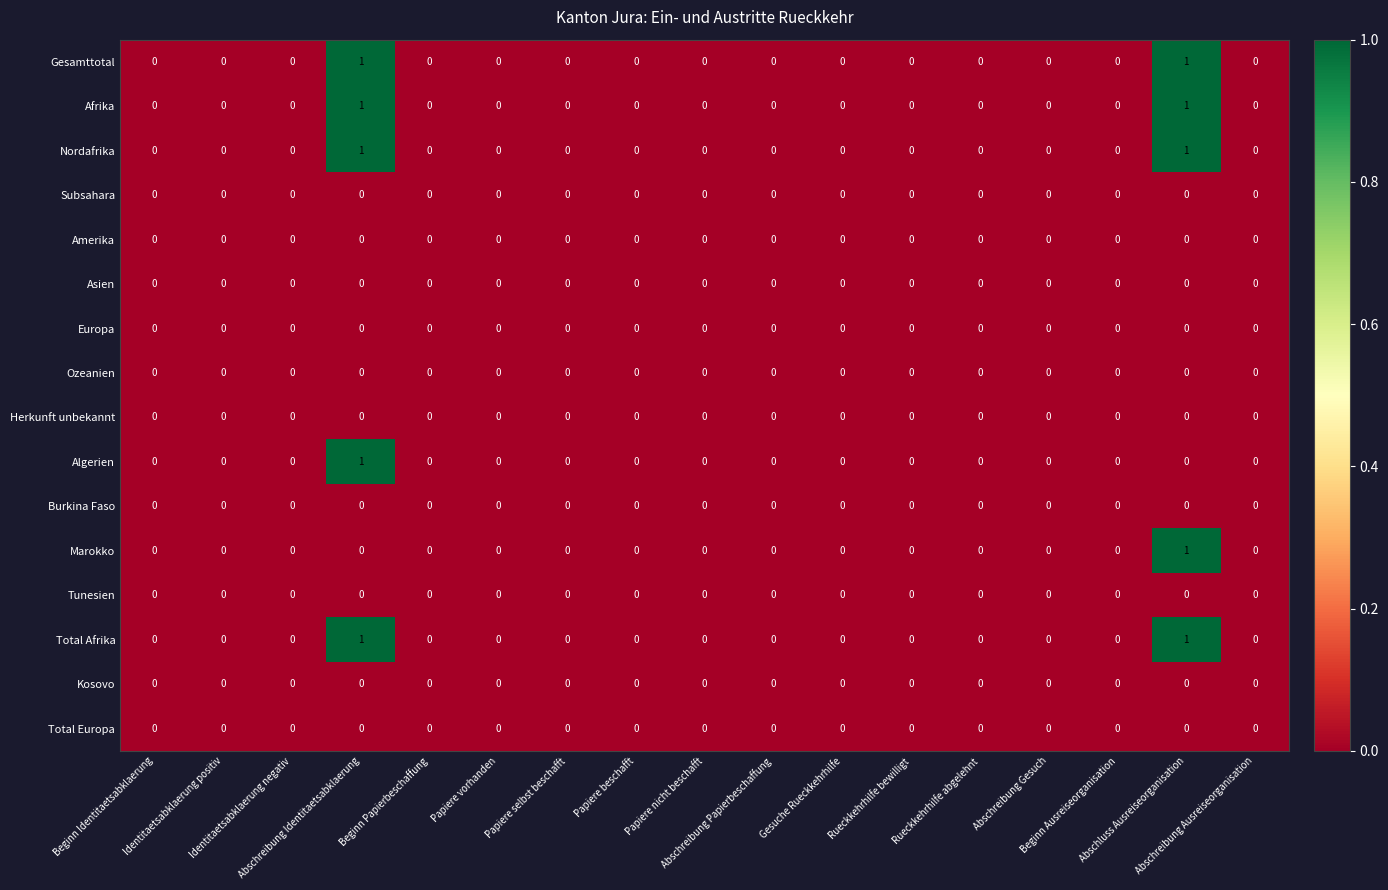

Reading right to left, what are all the values shown in this chart?

Gesamttotal: Abschreibung Ausreiseorganisation=0	Abschluss Ausreiseorganisation=1	Beginn Ausreiseorganisation=0	Abschreibung Gesuch=0	Rueckkehrhilfe abgelehnt=0	Rueckkehrhilfe bewilligt=0	Gesuche Rueckkehrhilfe=0	Abschreibung Papierbeschaffung=0	Papiere nicht beschafft=0	Papiere beschafft=0	Papiere selbst beschafft=0	Papiere vorhanden=0	Beginn Papierbeschaffung=0	Abschreibung Identitaetsabklaerung=1	Identitaetsabklaerung negativ=0	Identitaetsabklaerung positiv=0	Beginn Identitaetsabklaerung=0
Afrika: Abschreibung Ausreiseorganisation=0	Abschluss Ausreiseorganisation=1	Beginn Ausreiseorganisation=0	Abschreibung Gesuch=0	Rueckkehrhilfe abgelehnt=0	Rueckkehrhilfe bewilligt=0	Gesuche Rueckkehrhilfe=0	Abschreibung Papierbeschaffung=0	Papiere nicht beschafft=0	Papiere beschafft=0	Papiere selbst beschafft=0	Papiere vorhanden=0	Beginn Papierbeschaffung=0	Abschreibung Identitaetsabklaerung=1	Identitaetsabklaerung negativ=0	Identitaetsabklaerung positiv=0	Beginn Identitaetsabklaerung=0
Nordafrika: Abschreibung Ausreiseorganisation=0	Abschluss Ausreiseorganisation=1	Beginn Ausreiseorganisation=0	Abschreibung Gesuch=0	Rueckkehrhilfe abgelehnt=0	Rueckkehrhilfe bewilligt=0	Gesuche Rueckkehrhilfe=0	Abschreibung Papierbeschaffung=0	Papiere nicht beschafft=0	Papiere beschafft=0	Papiere selbst beschafft=0	Papiere vorhanden=0	Beginn Papierbeschaffung=0	Abschreibung Identitaetsabklaerung=1	Identitaetsabklaerung negativ=0	Identitaetsabklaerung positiv=0	Beginn Identitaetsabklaerung=0
Subsahara: Abschreibung Ausreiseorganisation=0	Abschluss Ausreiseorganisation=0	Beginn Ausreiseorganisation=0	Abschreibung Gesuch=0	Rueckkehrhilfe abgelehnt=0	Rueckkehrhilfe bewilligt=0	Gesuche Rueckkehrhilfe=0	Abschreibung Papierbeschaffung=0	Papiere nicht beschafft=0	Papiere beschafft=0	Papiere selbst beschafft=0	Papiere vorhanden=0	Beginn Papierbeschaffung=0	Abschreibung Identitaetsabklaerung=0	Identitaetsabklaerung negativ=0	Identitaetsabklaerung positiv=0	Beginn Identitaetsabklaerung=0
Amerika: Abschreibung Ausreiseorganisation=0	Abschluss Ausreiseorganisation=0	Beginn Ausreiseorganisation=0	Abschreibung Gesuch=0	Rueckkehrhilfe abgelehnt=0	Rueckkehrhilfe bewilligt=0	Gesuche Rueckkehrhilfe=0	Abschreibung Papierbeschaffung=0	Papiere nicht beschafft=0	Papiere beschafft=0	Papiere selbst beschafft=0	Papiere vorhanden=0	Beginn Papierbeschaffung=0	Abschreibung Identitaetsabklaerung=0	Identitaetsabklaerung negativ=0	Identitaetsabklaerung positiv=0	Beginn Identitaetsabklaerung=0
Asien: Abschreibung Ausreiseorganisation=0	Abschluss Ausreiseorganisation=0	Beginn Ausreiseorganisation=0	Abschreibung Gesuch=0	Rueckkehrhilfe abgelehnt=0	Rueckkehrhilfe bewilligt=0	Gesuche Rueckkehrhilfe=0	Abschreibung Papierbeschaffung=0	Papiere nicht beschafft=0	Papiere beschafft=0	Papiere selbst beschafft=0	Papiere vorhanden=0	Beginn Papierbeschaffung=0	Abschreibung Identitaetsabklaerung=0	Identitaetsabklaerung negativ=0	Identitaetsabklaerung positiv=0	Beginn Identitaetsabklaerung=0
Europa: Abschreibung Ausreiseorganisation=0	Abschluss Ausreiseorganisation=0	Beginn Ausreiseorganisation=0	Abschreibung Gesuch=0	Rueckkehrhilfe abgelehnt=0	Rueckkehrhilfe bewilligt=0	Gesuche Rueckkehrhilfe=0	Abschreibung Papierbeschaffung=0	Papiere nicht beschafft=0	Papiere beschafft=0	Papiere selbst beschafft=0	Papiere vorhanden=0	Beginn Papierbeschaffung=0	Abschreibung Identitaetsabklaerung=0	Identitaetsabklaerung negativ=0	Identitaetsabklaerung positiv=0	Beginn Identitaetsabklaerung=0
Ozeanien: Abschreibung Ausreiseorganisation=0	Abschluss Ausreiseorganisation=0	Beginn Ausreiseorganisation=0	Abschreibung Gesuch=0	Rueckkehrhilfe abgelehnt=0	Rueckkehrhilfe bewilligt=0	Gesuche Rueckkehrhilfe=0	Abschreibung Papierbeschaffung=0	Papiere nicht beschafft=0	Papiere beschafft=0	Papiere selbst beschafft=0	Papiere vorhanden=0	Beginn Papierbeschaffung=0	Abschreibung Identitaetsabklaerung=0	Identitaetsabklaerung negativ=0	Identitaetsabklaerung positiv=0	Beginn Identitaetsabklaerung=0
Herkunft unbekannt: Abschreibung Ausreiseorganisation=0	Abschluss Ausreiseorganisation=0	Beginn Ausreiseorganisation=0	Abschreibung Gesuch=0	Rueckkehrhilfe abgelehnt=0	Rueckkehrhilfe bewilligt=0	Gesuche Rueckkehrhilfe=0	Abschreibung Papierbeschaffung=0	Papiere nicht beschafft=0	Papiere beschafft=0	Papiere selbst beschafft=0	Papiere vorhanden=0	Beginn Papierbeschaffung=0	Abschreibung Identitaetsabklaerung=0	Identitaetsabklaerung negativ=0	Identitaetsabklaerung positiv=0	Beginn Identitaetsabklaerung=0
Algerien: Abschreibung Ausreiseorganisation=0	Abschluss Ausreiseorganisation=0	Beginn Ausreiseorganisation=0	Abschreibung Gesuch=0	Rueckkehrhilfe abgelehnt=0	Rueckkehrhilfe bewilligt=0	Gesuche Rueckkehrhilfe=0	Abschreibung Papierbeschaffung=0	Papiere nicht beschafft=0	Papiere beschafft=0	Papiere selbst beschafft=0	Papiere vorhanden=0	Beginn Papierbeschaffung=0	Abschreibung Identitaetsabklaerung=1	Identitaetsabklaerung negativ=0	Identitaetsabklaerung positiv=0	Beginn Identitaetsabklaerung=0
Burkina Faso: Abschreibung Ausreiseorganisation=0	Abschluss Ausreiseorganisation=0	Beginn Ausreiseorganisation=0	Abschreibung Gesuch=0	Rueckkehrhilfe abgelehnt=0	Rueckkehrhilfe bewilligt=0	Gesuche Rueckkehrhilfe=0	Abschreibung Papierbeschaffung=0	Papiere nicht beschafft=0	Papiere beschafft=0	Papiere selbst beschafft=0	Papiere vorhanden=0	Beginn Papierbeschaffung=0	Abschreibung Identitaetsabklaerung=0	Identitaetsabklaerung negativ=0	Identitaetsabklaerung positiv=0	Beginn Identitaetsabklaerung=0
Marokko: Abschreibung Ausreiseorganisation=0	Abschluss Ausreiseorganisation=1	Beginn Ausreiseorganisation=0	Abschreibung Gesuch=0	Rueckkehrhilfe abgelehnt=0	Rueckkehrhilfe bewilligt=0	Gesuche Rueckkehrhilfe=0	Abschreibung Papierbeschaffung=0	Papiere nicht beschafft=0	Papiere beschafft=0	Papiere selbst beschafft=0	Papiere vorhanden=0	Beginn Papierbeschaffung=0	Abschreibung Identitaetsabklaerung=0	Identitaetsabklaerung negativ=0	Identitaetsabklaerung positiv=0	Beginn Identitaetsabklaerung=0
Tunesien: Abschreibung Ausreiseorganisation=0	Abschluss Ausreiseorganisation=0	Beginn Ausreiseorganisation=0	Abschreibung Gesuch=0	Rueckkehrhilfe abgelehnt=0	Rueckkehrhilfe bewilligt=0	Gesuche Rueckkehrhilfe=0	Abschreibung Papierbeschaffung=0	Papiere nicht beschafft=0	Papiere beschafft=0	Papiere selbst beschafft=0	Papiere vorhanden=0	Beginn Papierbeschaffung=0	Abschreibung Identitaetsabklaerung=0	Identitaetsabklaerung negativ=0	Identitaetsabklaerung positiv=0	Beginn Identitaetsabklaerung=0
Total Afrika: Abschreibung Ausreiseorganisation=0	Abschluss Ausreiseorganisation=1	Beginn Ausreiseorganisation=0	Abschreibung Gesuch=0	Rueckkehrhilfe abgelehnt=0	Rueckkehrhilfe bewilligt=0	Gesuche Rueckkehrhilfe=0	Abschreibung Papierbeschaffung=0	Papiere nicht beschafft=0	Papiere beschafft=0	Papiere selbst beschafft=0	Papiere vorhanden=0	Beginn Papierbeschaffung=0	Abschreibung Identitaetsabklaerung=1	Identitaetsabklaerung negativ=0	Identitaetsabklaerung positiv=0	Beginn Identitaetsabklaerung=0
Kosovo: Abschreibung Ausreiseorganisation=0	Abschluss Ausreiseorganisation=0	Beginn Ausreiseorganisation=0	Abschreibung Gesuch=0	Rueckkehrhilfe abgelehnt=0	Rueckkehrhilfe bewilligt=0	Gesuche Rueckkehrhilfe=0	Abschreibung Papierbeschaffung=0	Papiere nicht beschafft=0	Papiere beschafft=0	Papiere selbst beschafft=0	Papiere vorhanden=0	Beginn Papierbeschaffung=0	Abschreibung Identitaetsabklaerung=0	Identitaetsabklaerung negativ=0	Identitaetsabklaerung positiv=0	Beginn Identitaetsabklaerung=0
Total Europa: Abschreibung Ausreiseorganisation=0	Abschluss Ausreiseorganisation=0	Beginn Ausreiseorganisation=0	Abschreibung Gesuch=0	Rueckkehrhilfe abgelehnt=0	Rueckkehrhilfe bewilligt=0	Gesuche Rueckkehrhilfe=0	Abschreibung Papierbeschaffung=0	Papiere nicht beschafft=0	Papiere beschafft=0	Papiere selbst beschafft=0	Papiere vorhanden=0	Beginn Papierbeschaffung=0	Abschreibung Identitaetsabklaerung=0	Identitaetsabklaerung negativ=0	Identitaetsabklaerung positiv=0	Beginn Identitaetsabklaerung=0